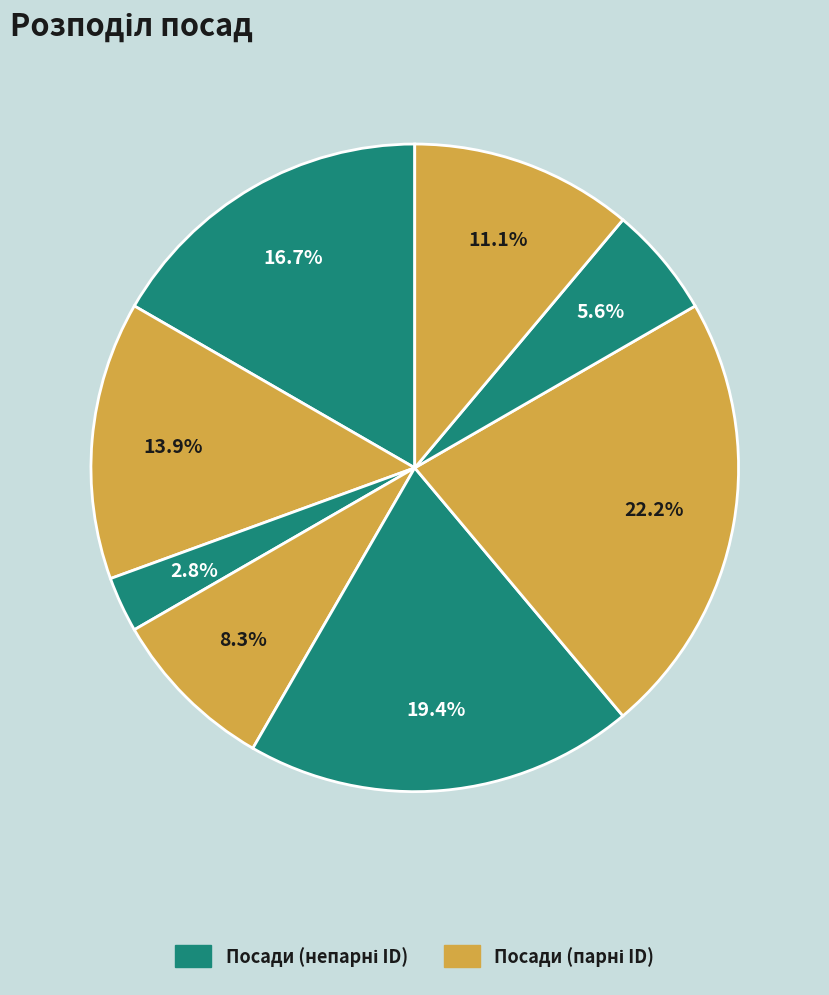

How many segments does this pie chart have?

8